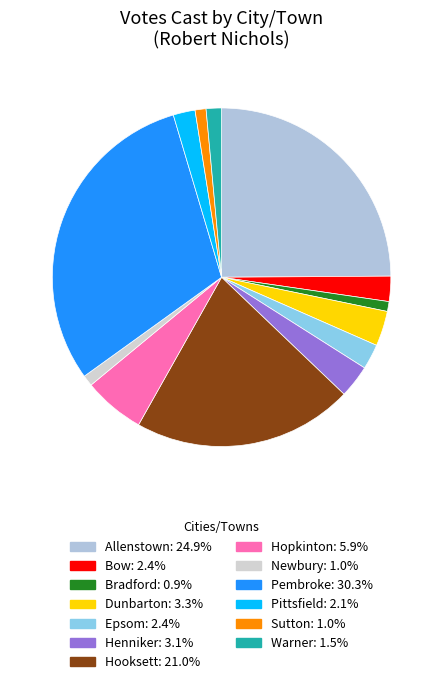

Count the number of slices in the pie.

13